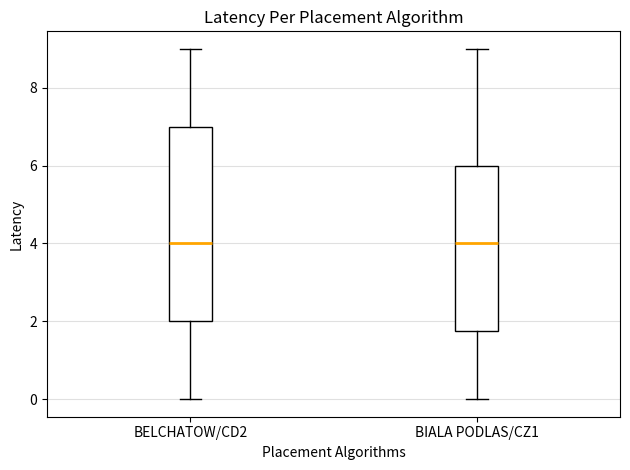

Reading left to right, transcribe this box plot: for each box, give where its median line is, the range the box spans, and where its two whiskers end, as read against the y-axis. The values are not printed on the chart, so give them approximately, as read against the axis.

BELCHATOW/CD2: median 4.0, box 2.0 to 7.0, whiskers 0.0 to 9.0
BIALA PODLAS/CZ1: median 4.0, box 1.8 to 6.0, whiskers 0.0 to 9.0